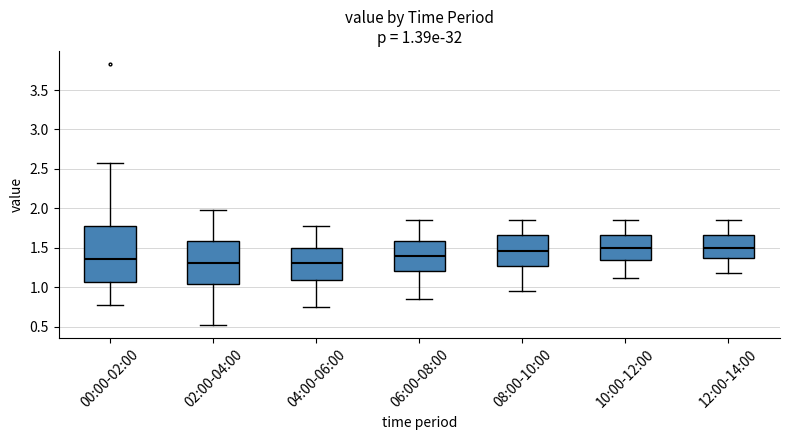

Comparing the boxes themselves (not the whiskers), which one is the tallest?

00:00-02:00